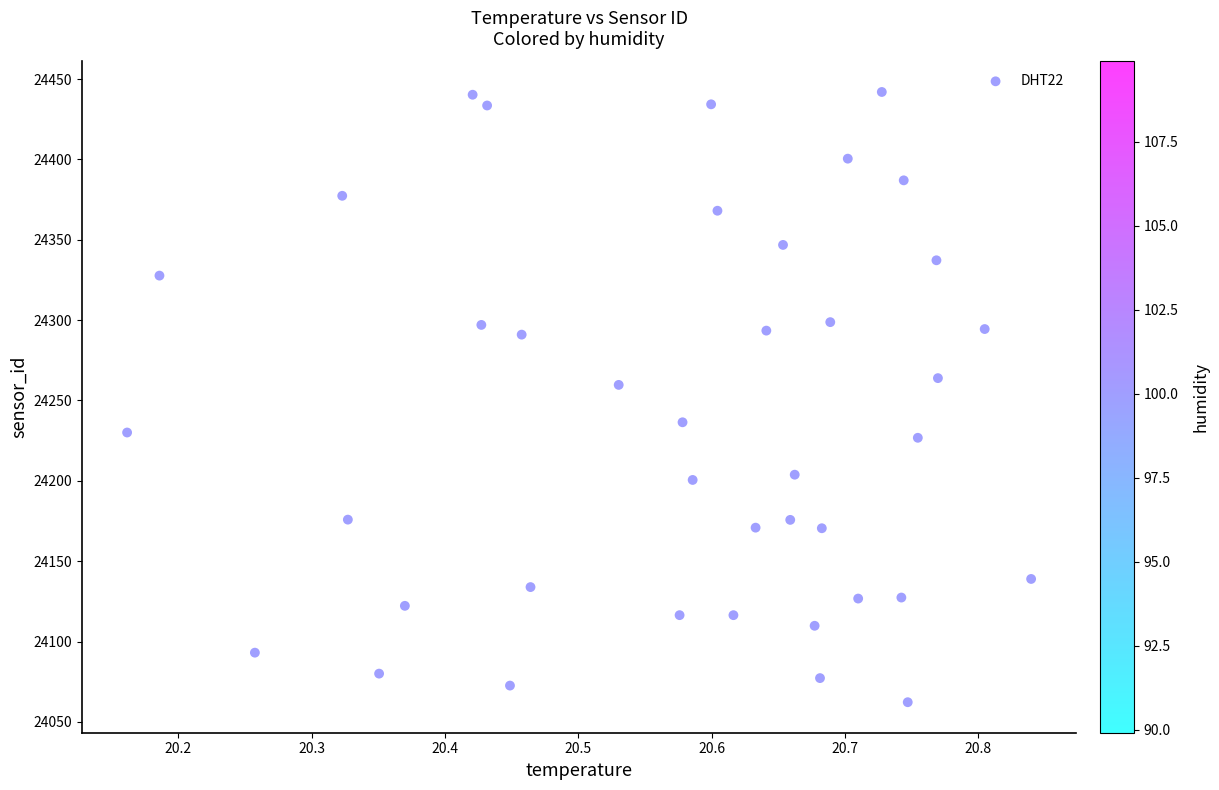

What Y value in the scatter plot is closest to 24252?

24259.7